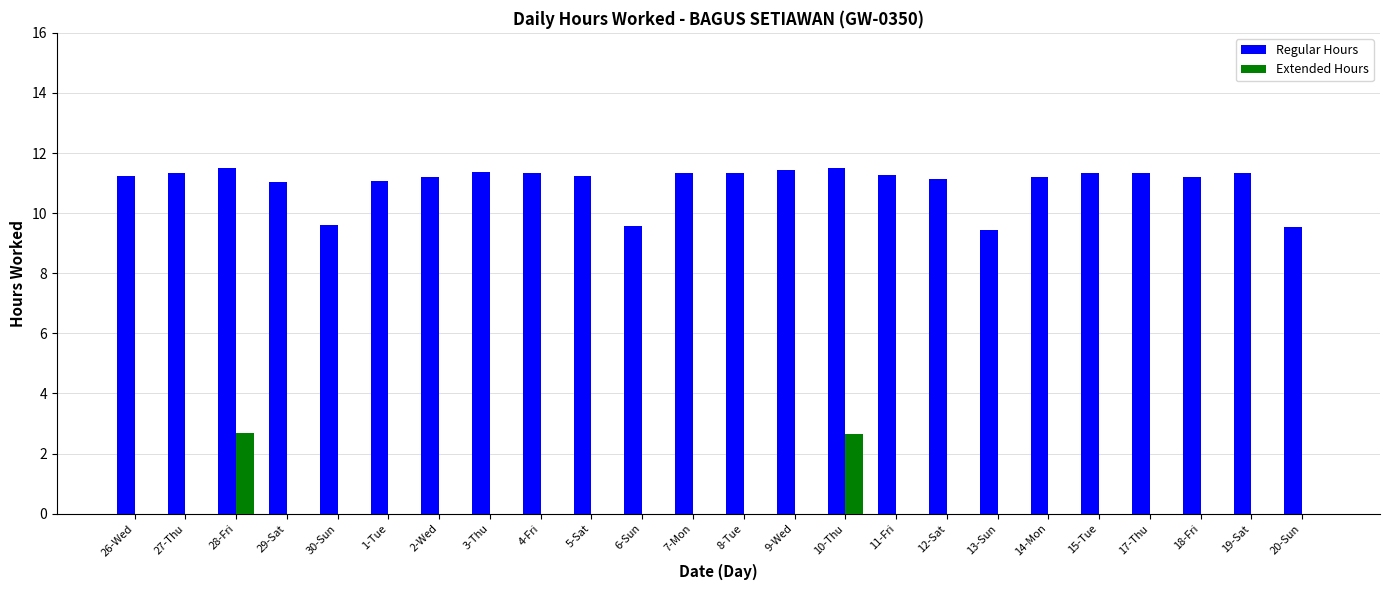

What is the sum of all Regular Hours values?

263.9